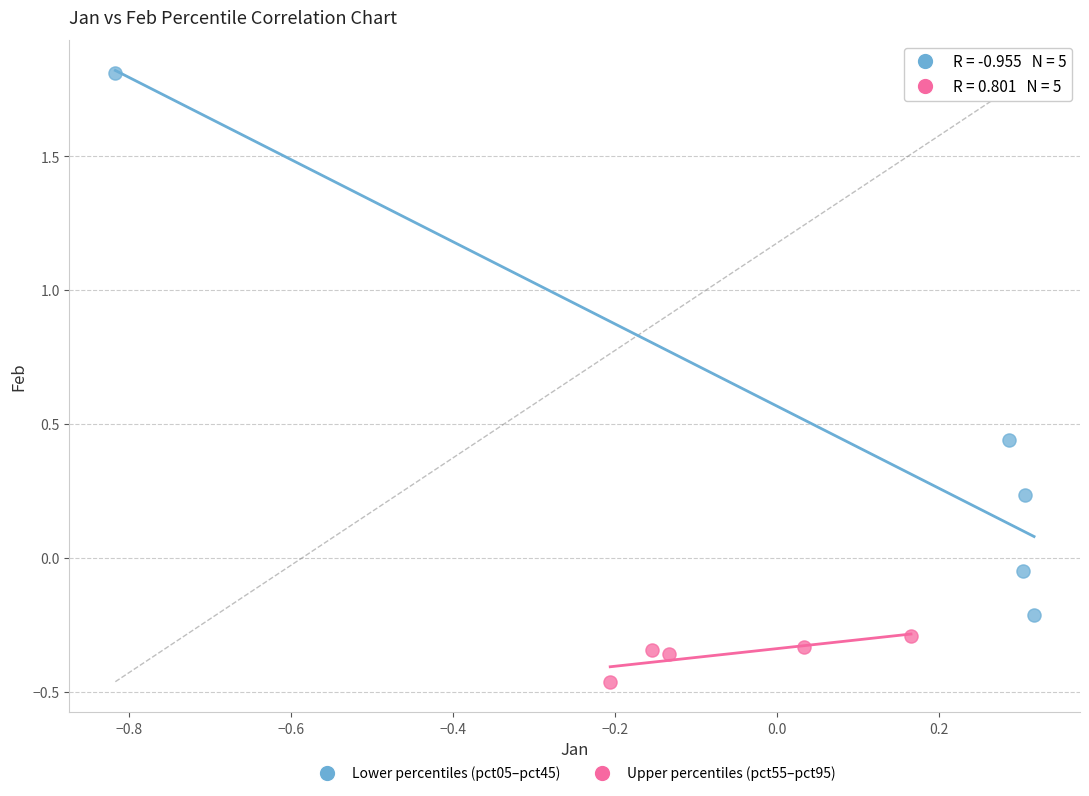

Which series contains the highest Y value?

Lower percentiles (pct05–pct45)